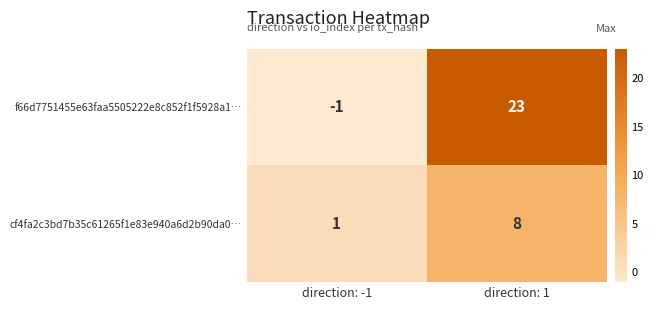

List the series in order of their overall mean, lowest first.

cf4fa2c3bd7b35c61265f1e83e940a6d2b90da0…, f66d7751455e63faa5505222e8c852f1f5928a1…